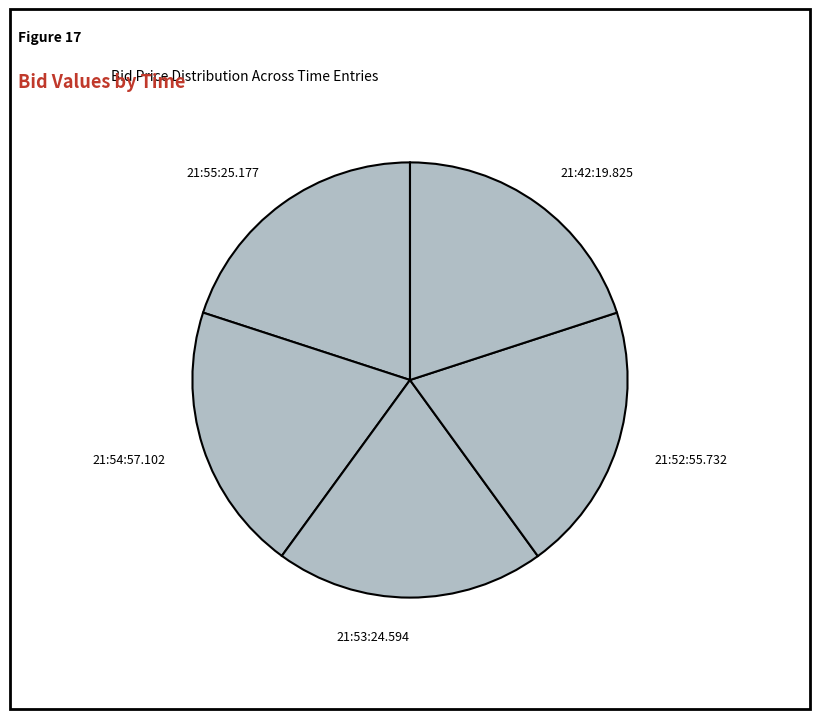

Is 21:53:24.594 the majority of the pie?

No